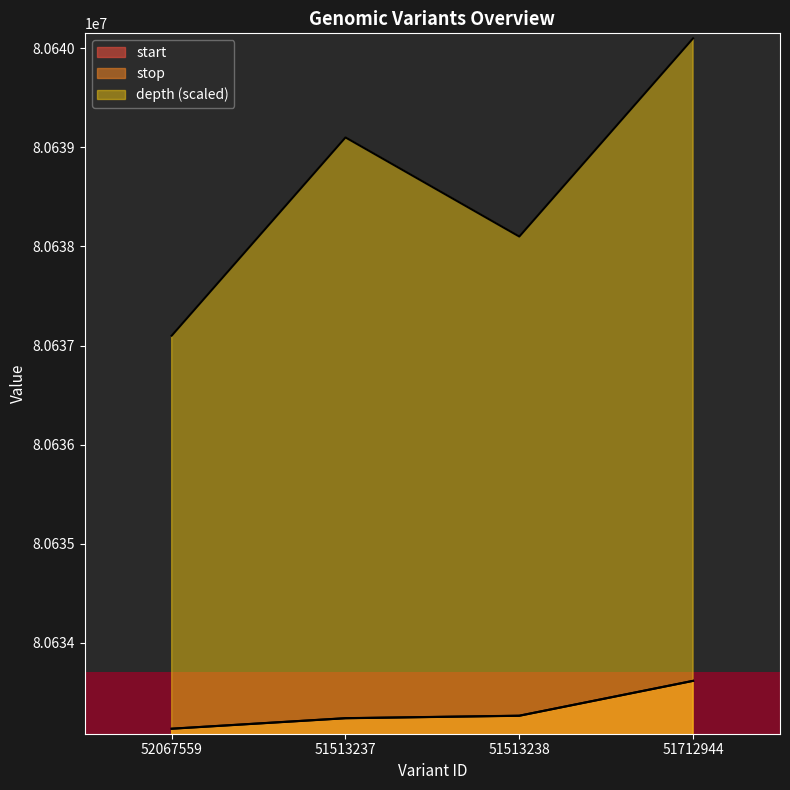

At how many categories does at least one series exceed 80633947?

4